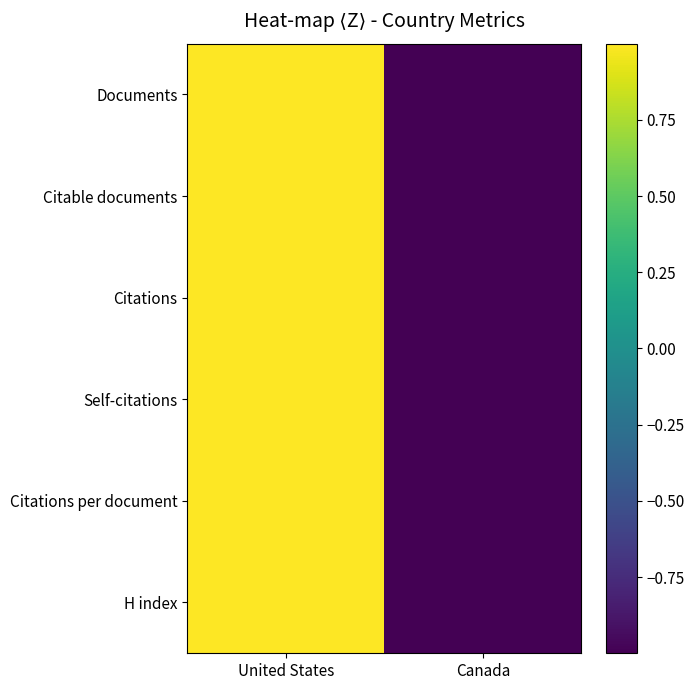

Which series has the widest spread of values?

Documents